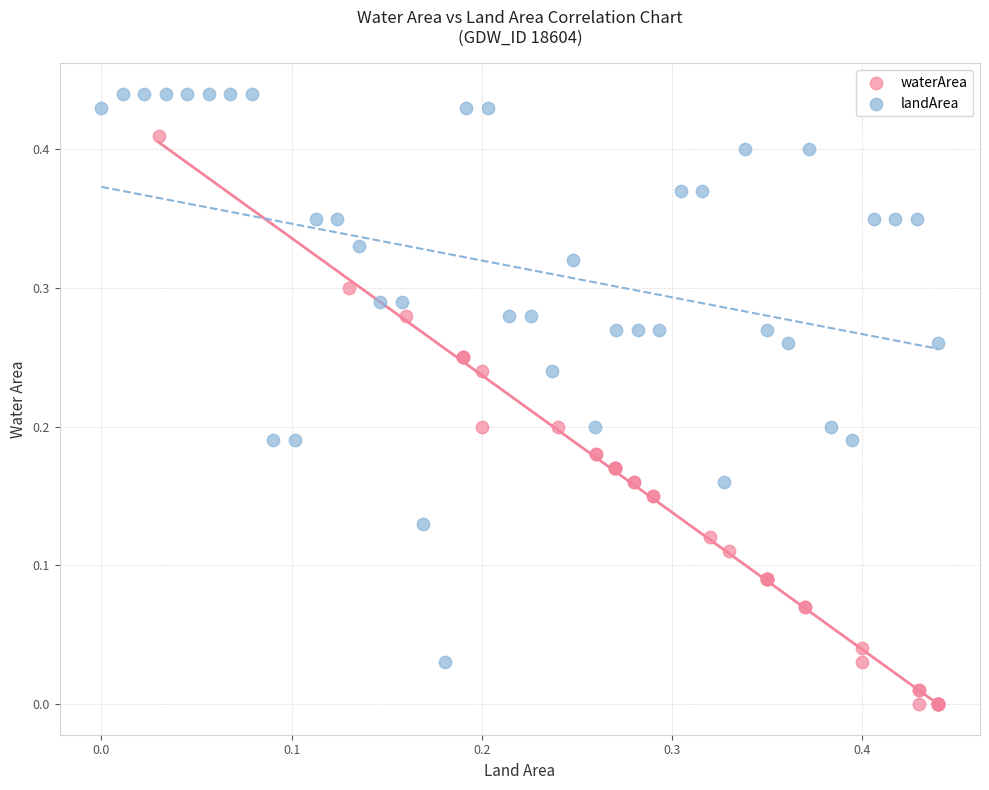

Which series reaches the maximum Y coordinate?

landArea